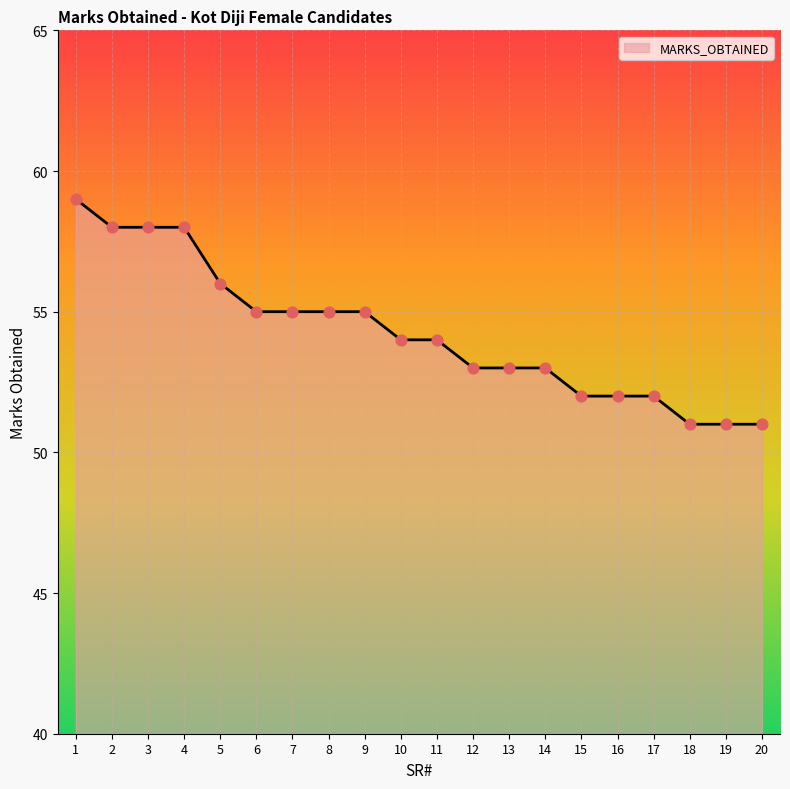

What is the ratio of the value at 15 to the value at 14?

1.0